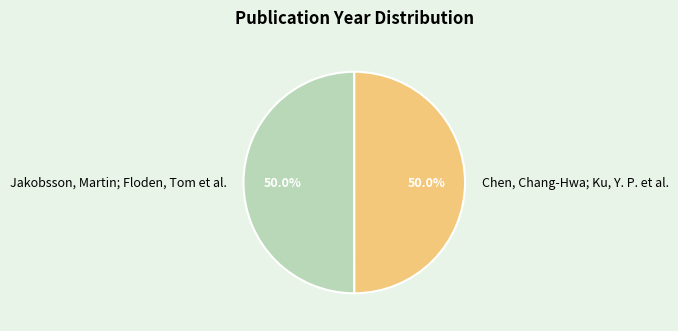

What percentage is the Jakobsson, Martin; Floden, Tom et al. slice, to the nearest percent?

50%